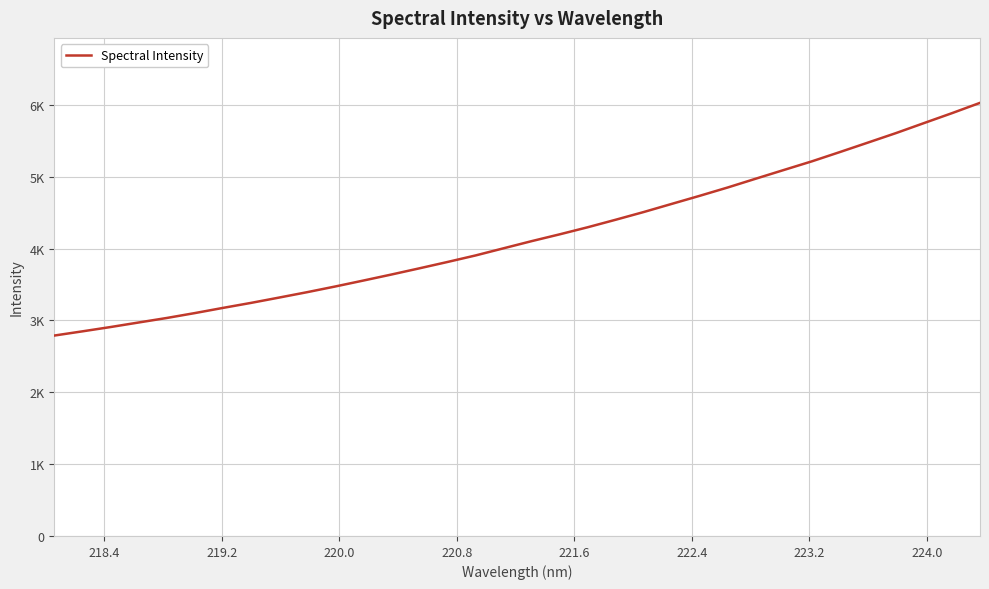

Is this an area chart (filled region under the line)?

No